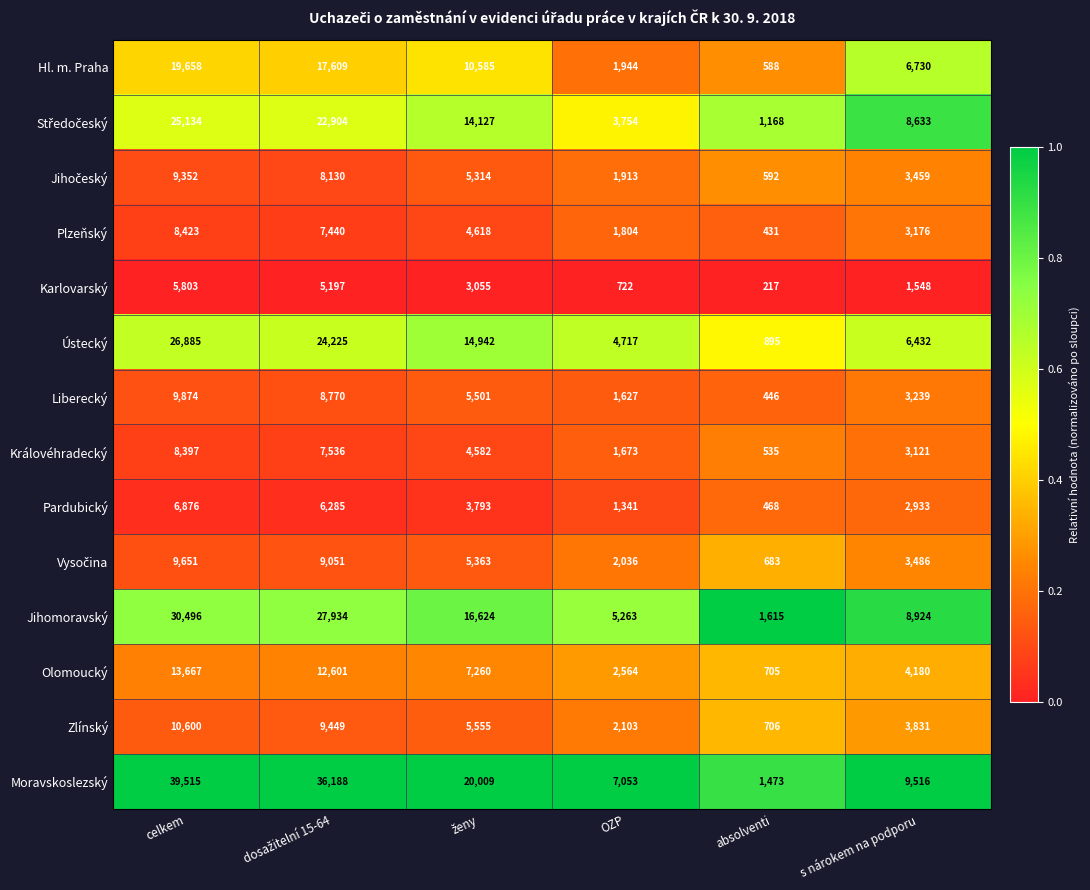

Which category has the lowest value across all series?

absolventi